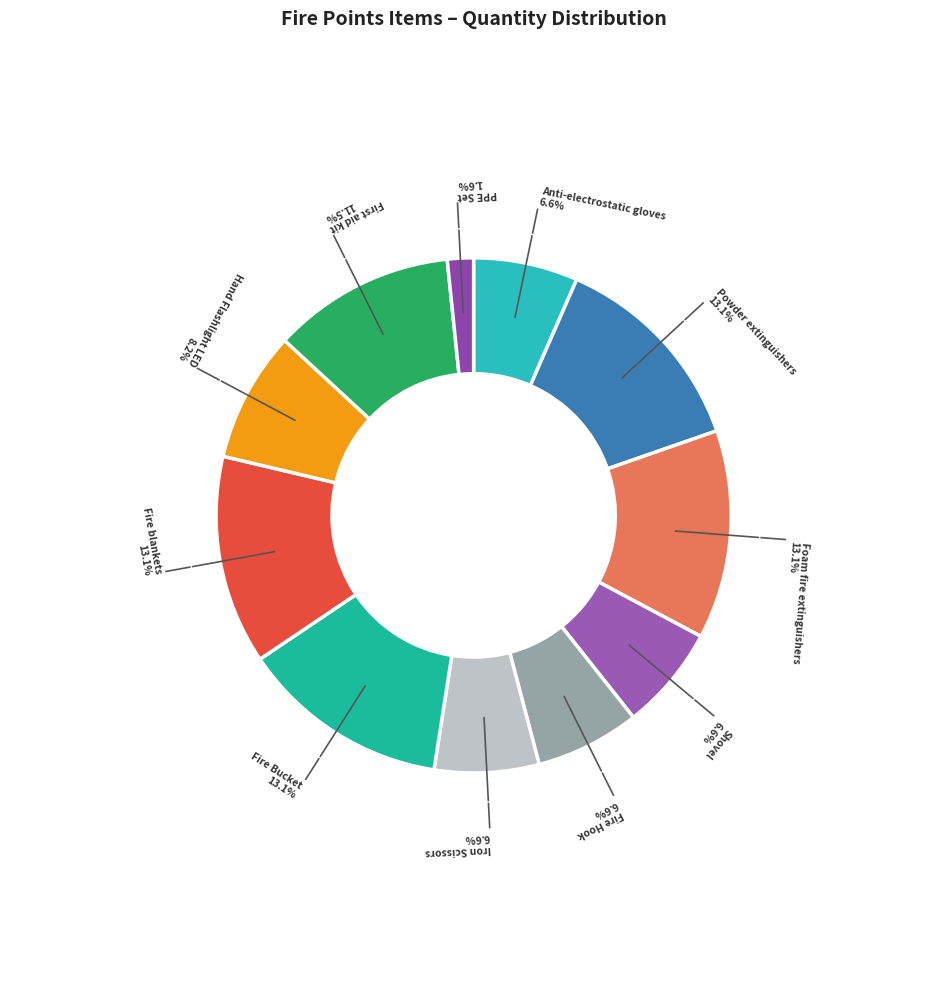

How many slices are in this pie chart?

11